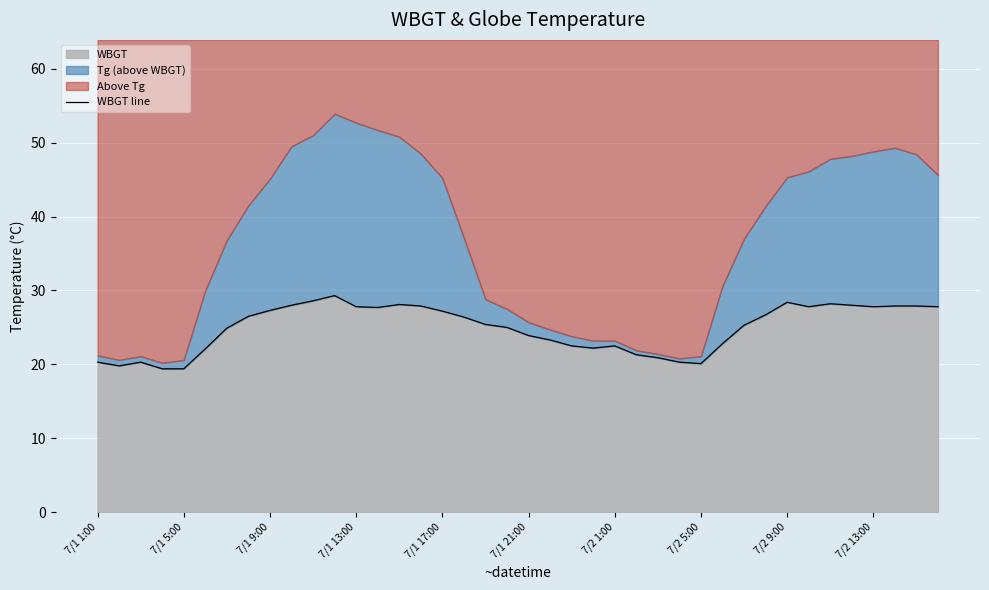

Which category has the highest value across all series?

11